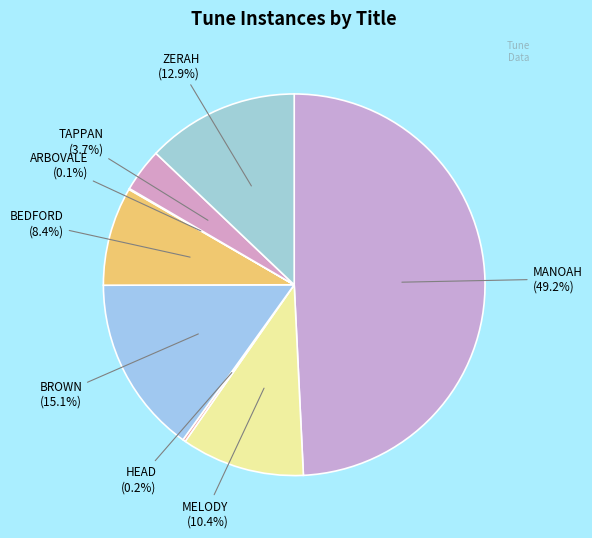

Is ZERAH the majority of the pie?

No